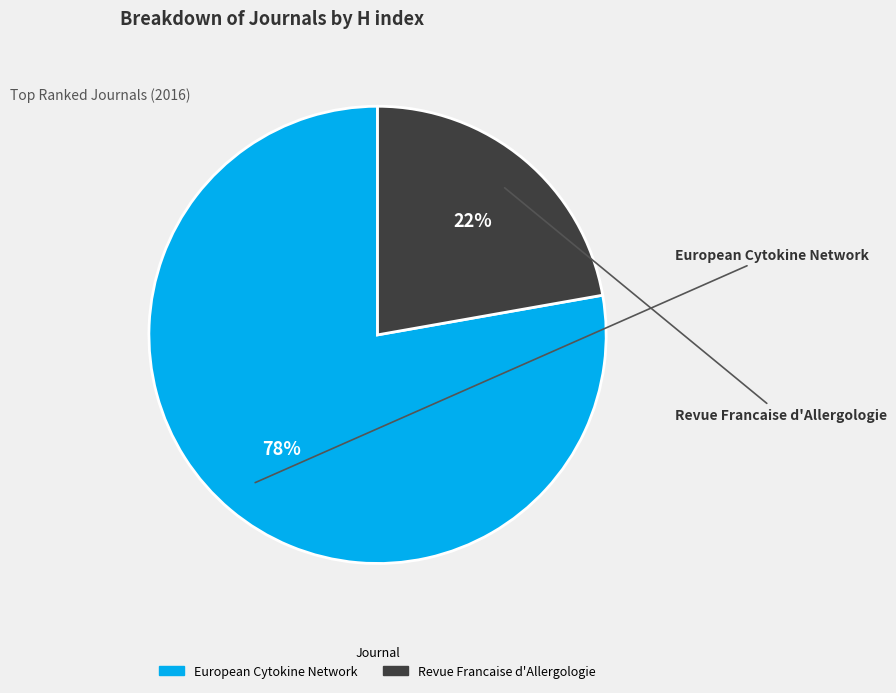

Is the sum of European Cytokine Network and Revue Francaise d'Allergologie greater than half?

Yes